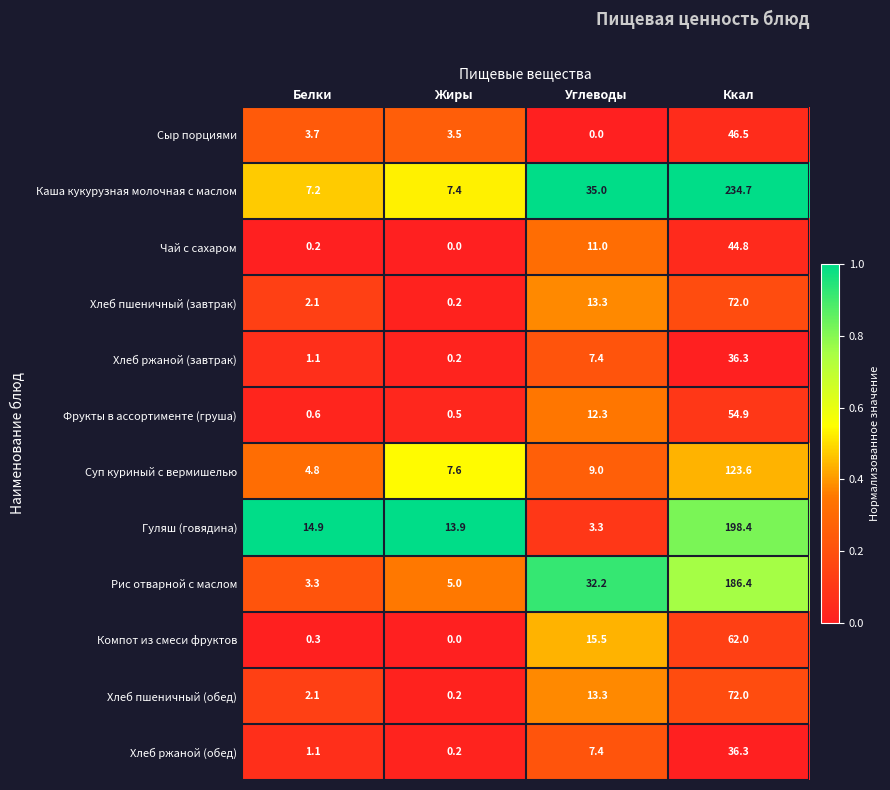

Between Углеводы and Ккал, which series saw the biggest shift?

Каша кукурузная молочная с маслом